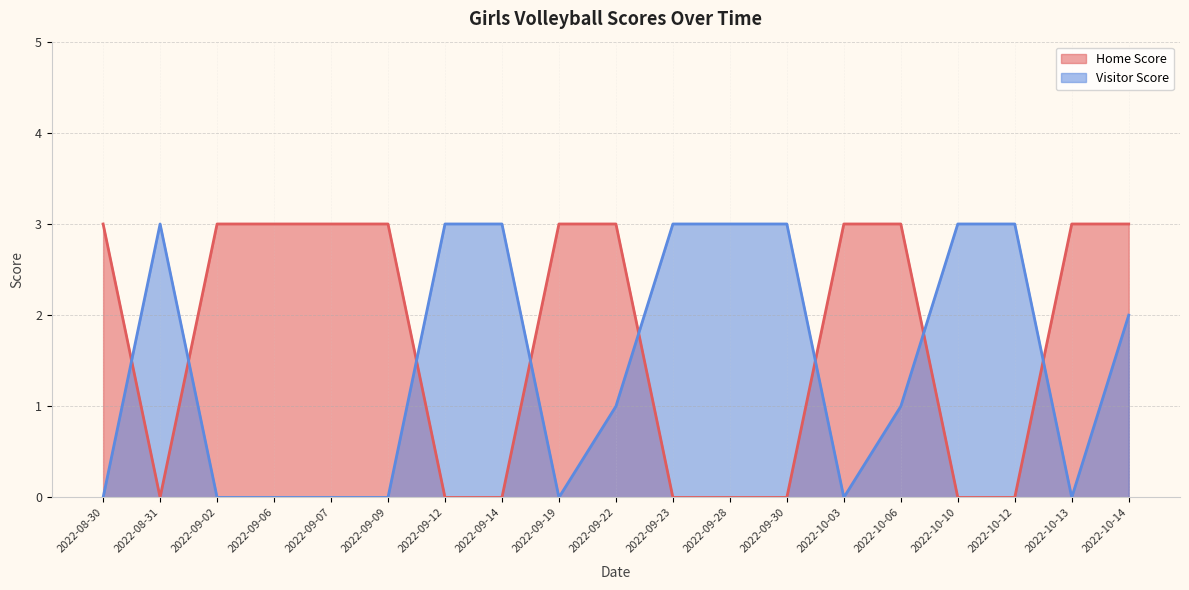

Between which two adjacent categories do Home Score and Visitor Score first intersect?

2022-08-30 and 2022-08-31